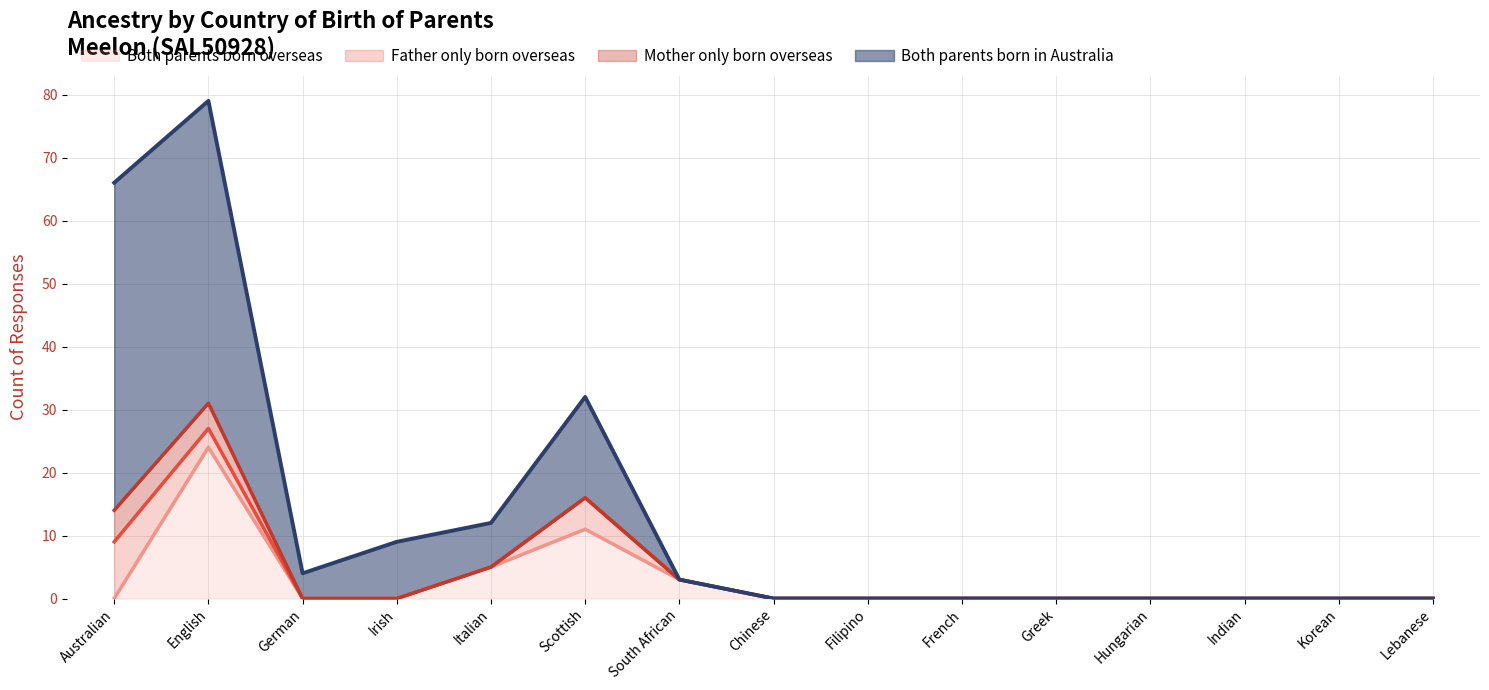

At how many categories does at least one series exceed 74?

1